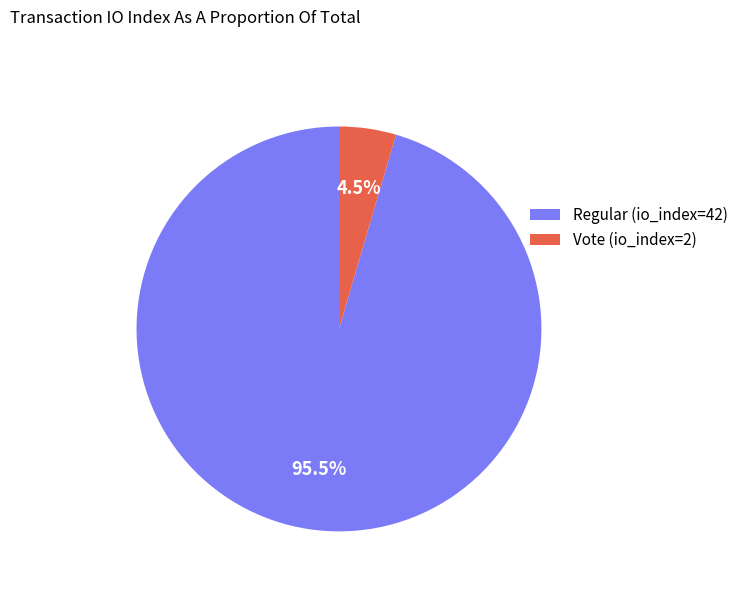

Between Regular (io_index=42) and Vote (io_index=2), which is larger?

Regular (io_index=42)